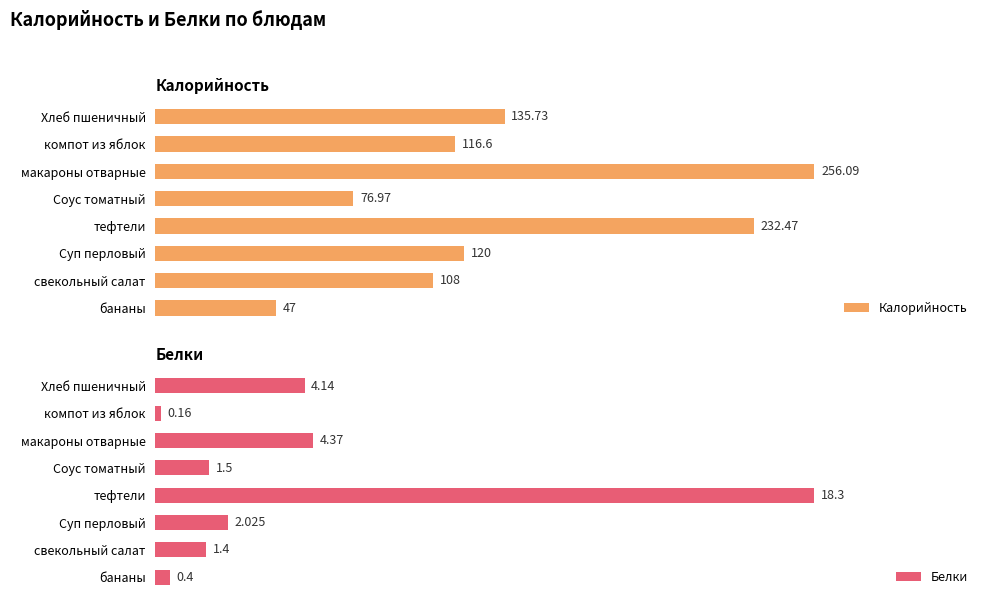

Count the number of data series in this chart.

2